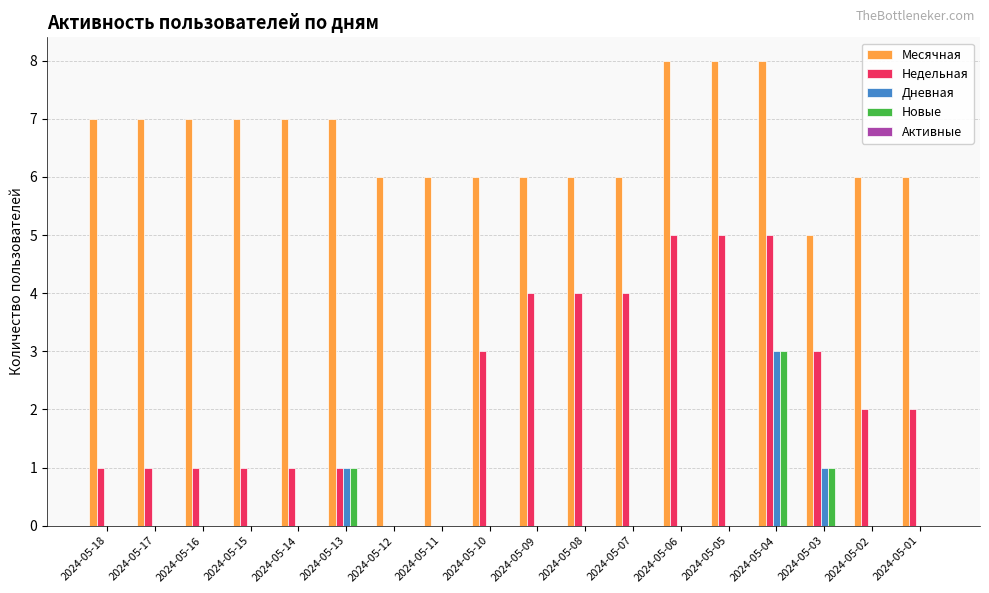

How many series are shown in this chart?

4